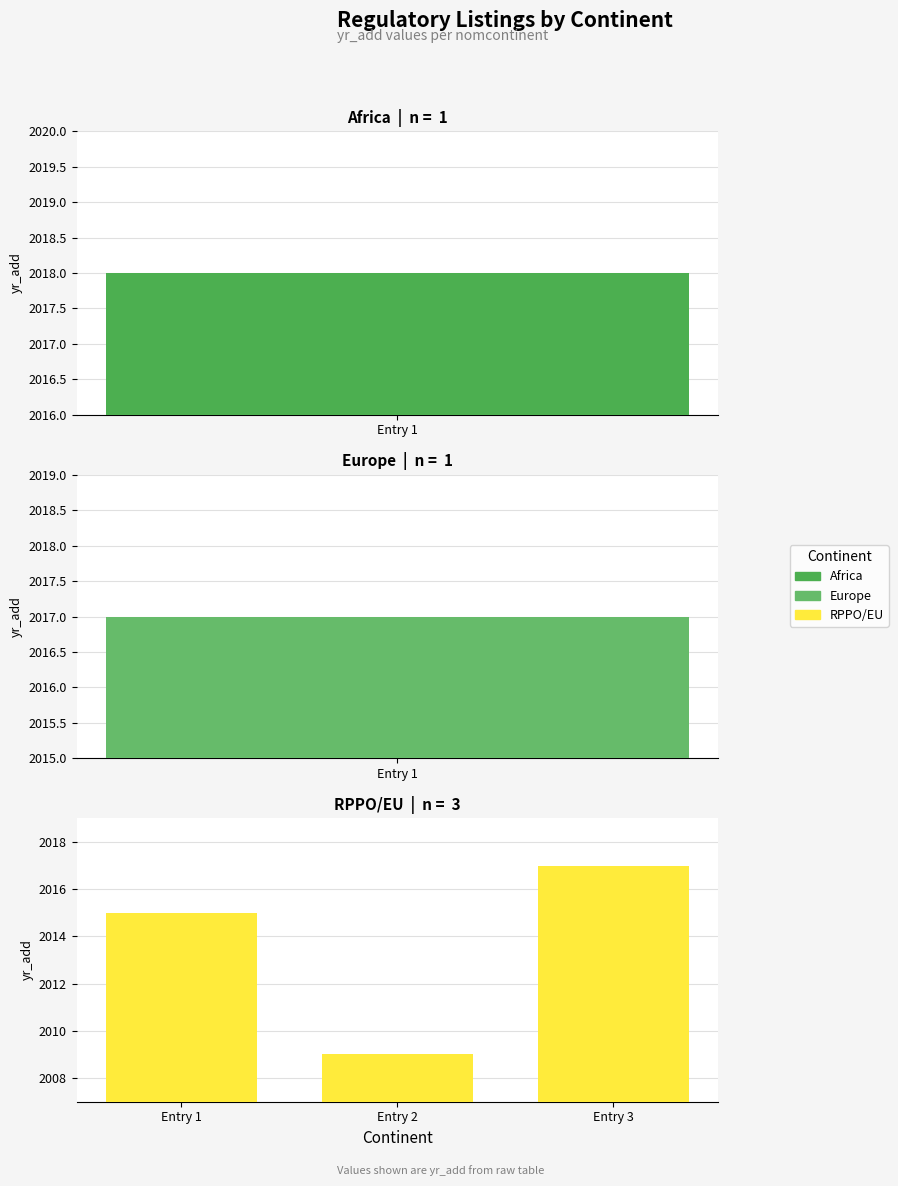

Are the bars grouped side by side (vs. stacked)?

No